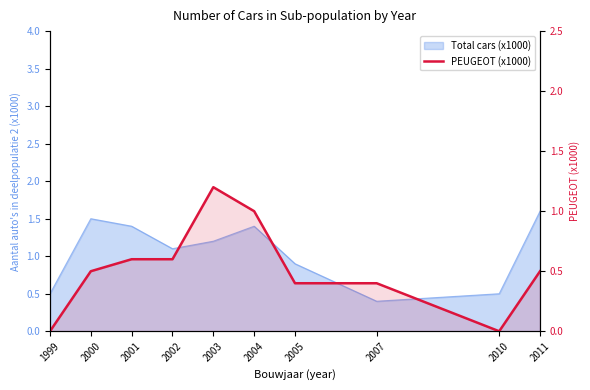

Between 2004 and 2001, which is larger?

2004